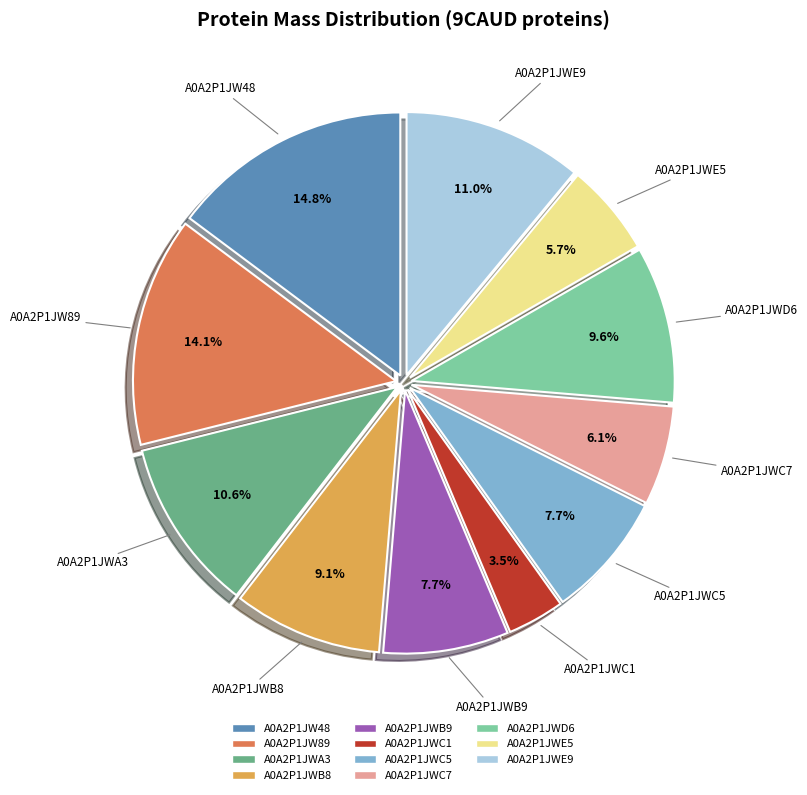

Between A0A2P1JWB9 and A0A2P1JWE5, which is larger?

A0A2P1JWB9